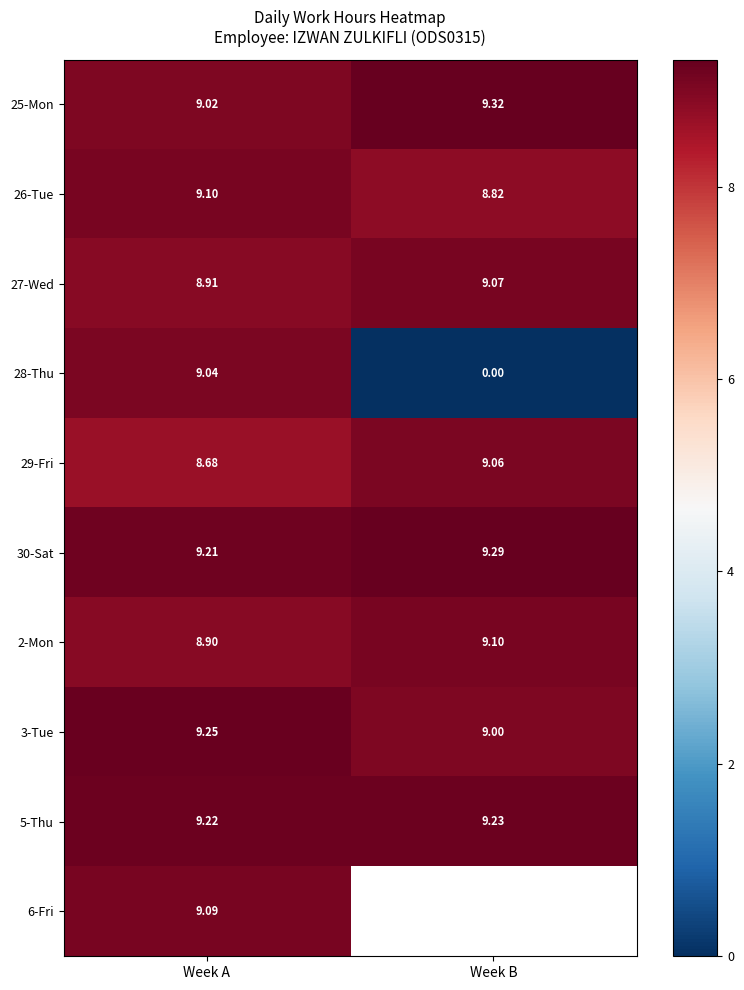

List the labels in order of 29-Fri value, smallest first.

Week A, Week B